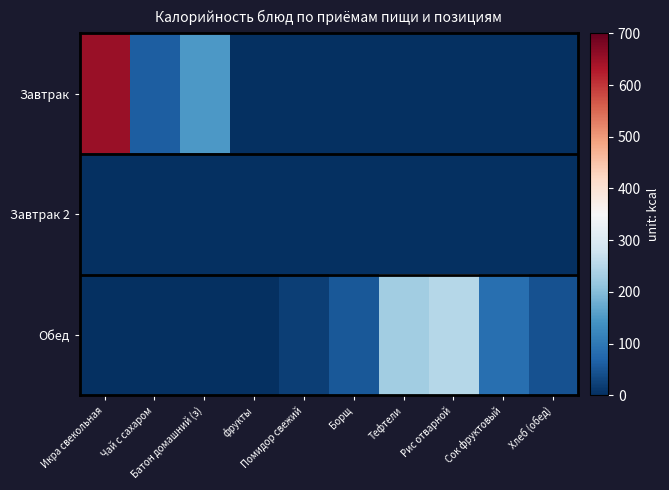

What is the total value across all series at Чай с сахаром?

62